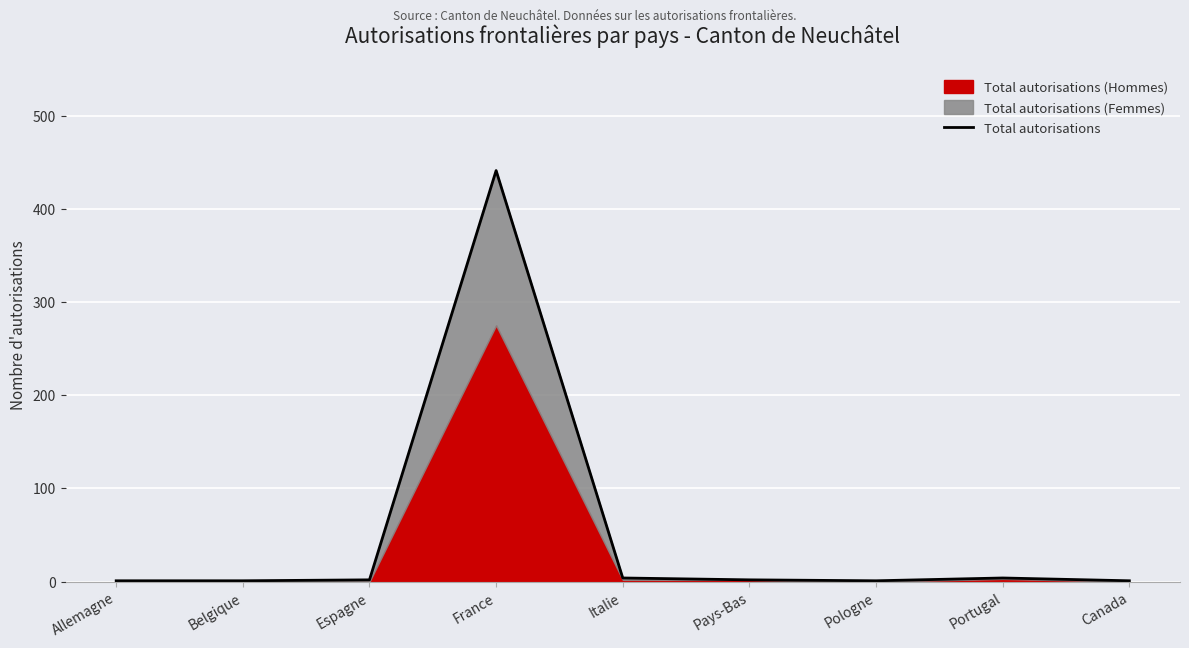

How many lines are shown in the chart?

1